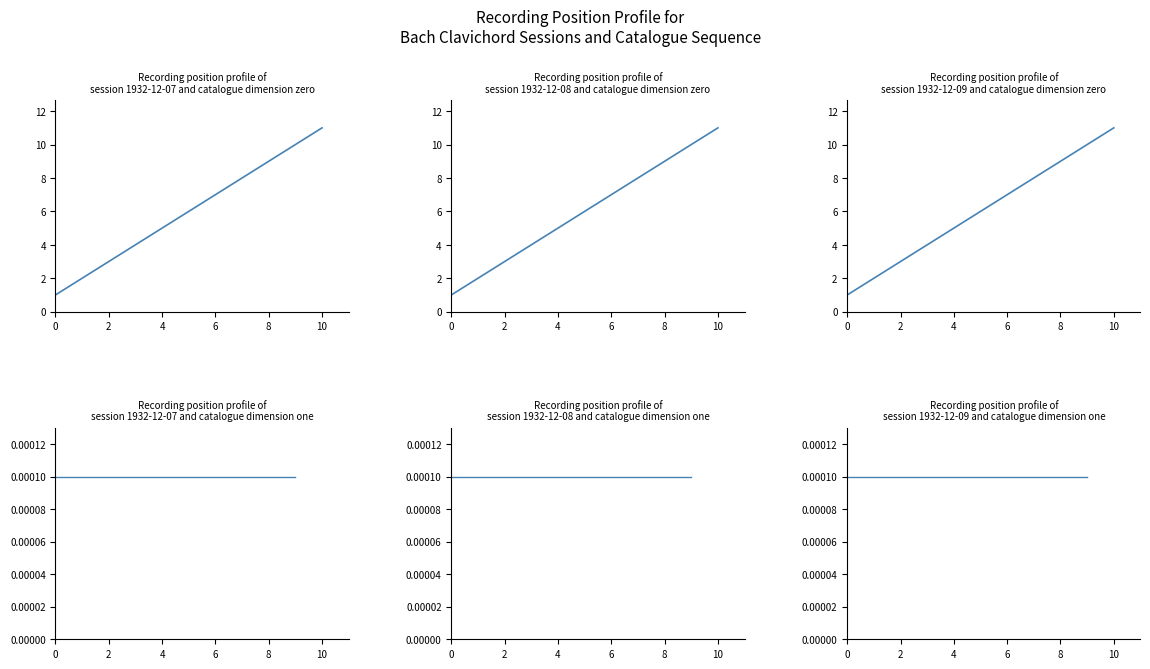

What is the difference between the second highest and second lowest values?

8